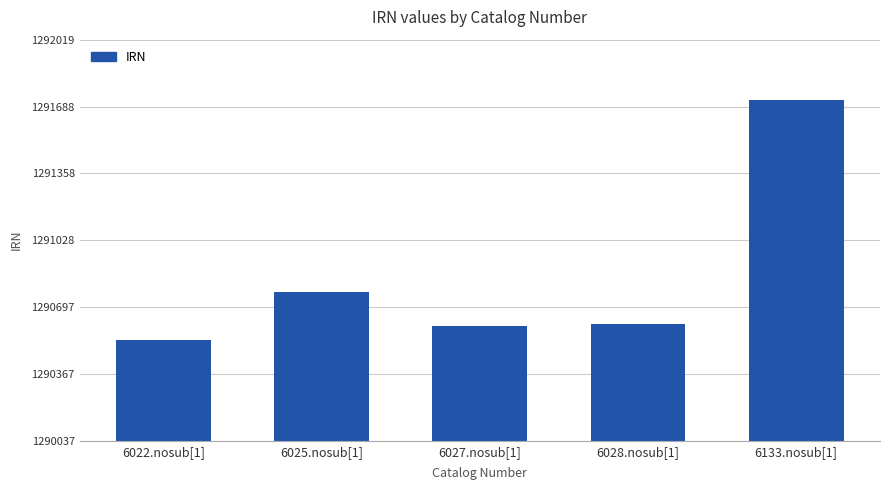

The value at 6028.nosub[1] is 2104252. True or false?

False